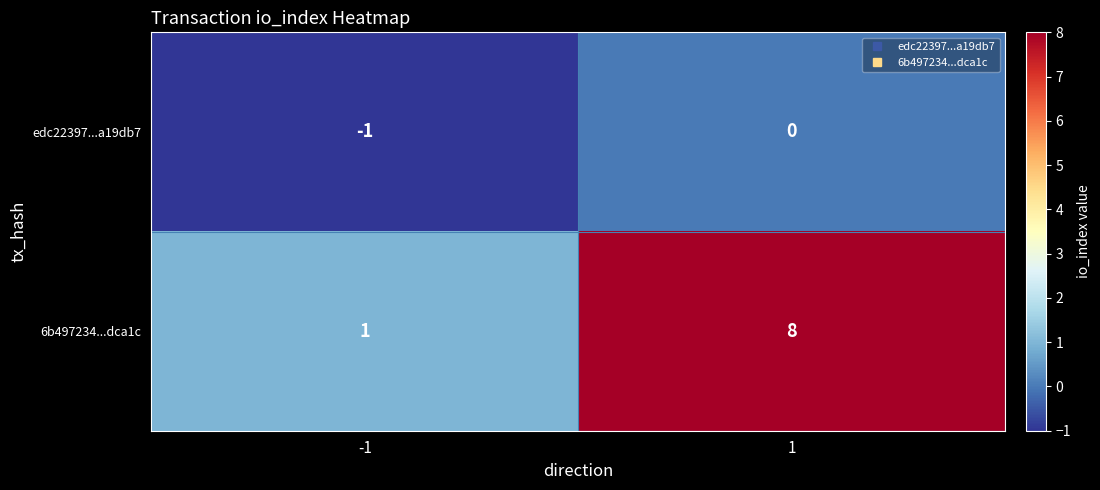

What is the sum of the 6b497234...dca1c values at -1 and 1?

9